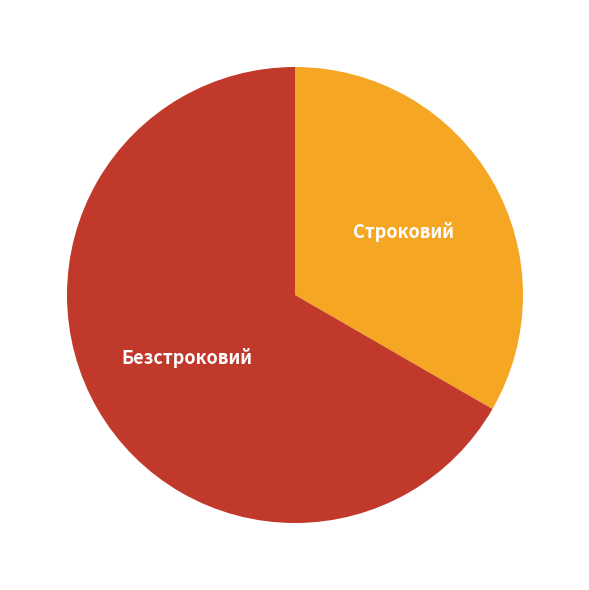

Approximately how many times larger is the value at Строковий compared to Безстроковий?

0.5